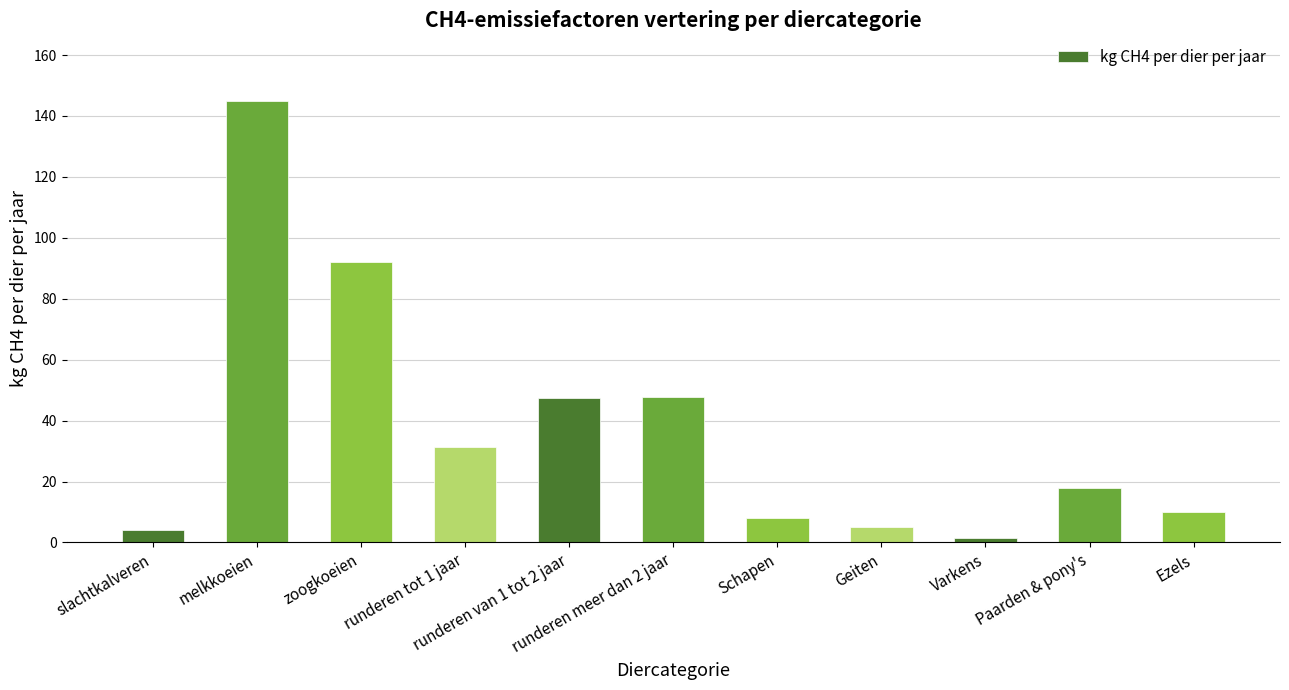

What is the difference between the maximum and minimum values?

143.3